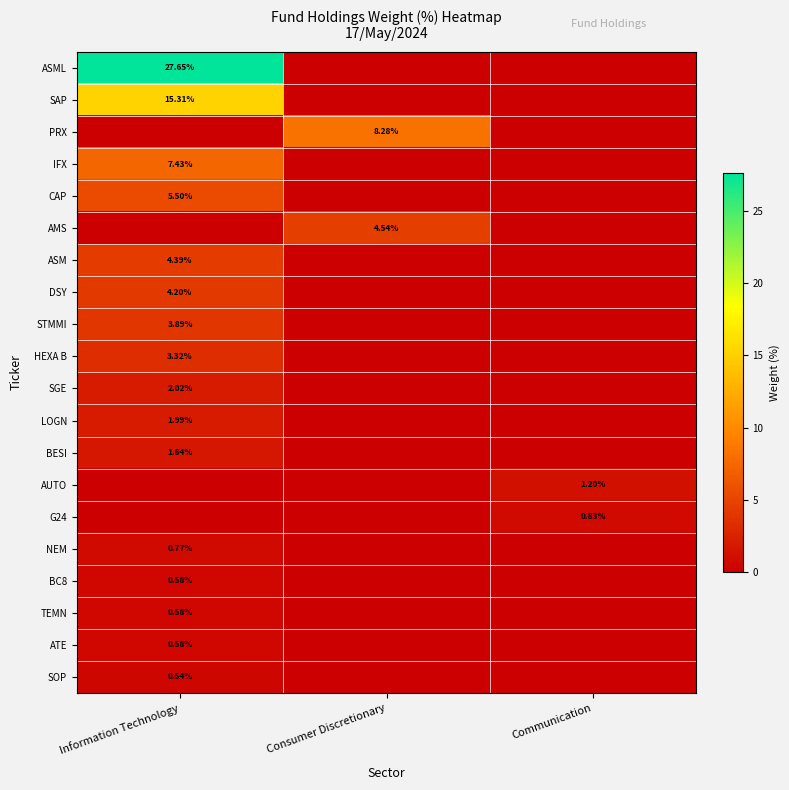

List the labels in order of PRX value, largest first.

Consumer Discretionary, Information Technology, Communication